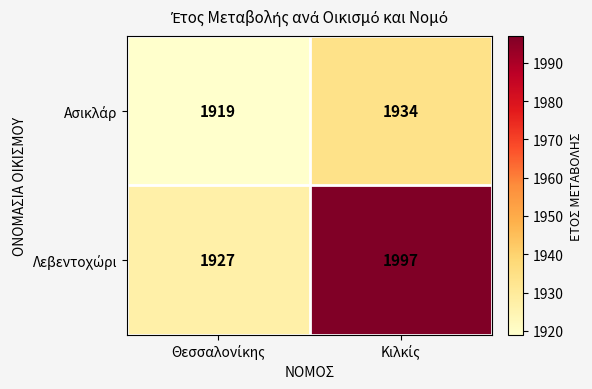

What is the minimum value shown in the chart?

1919